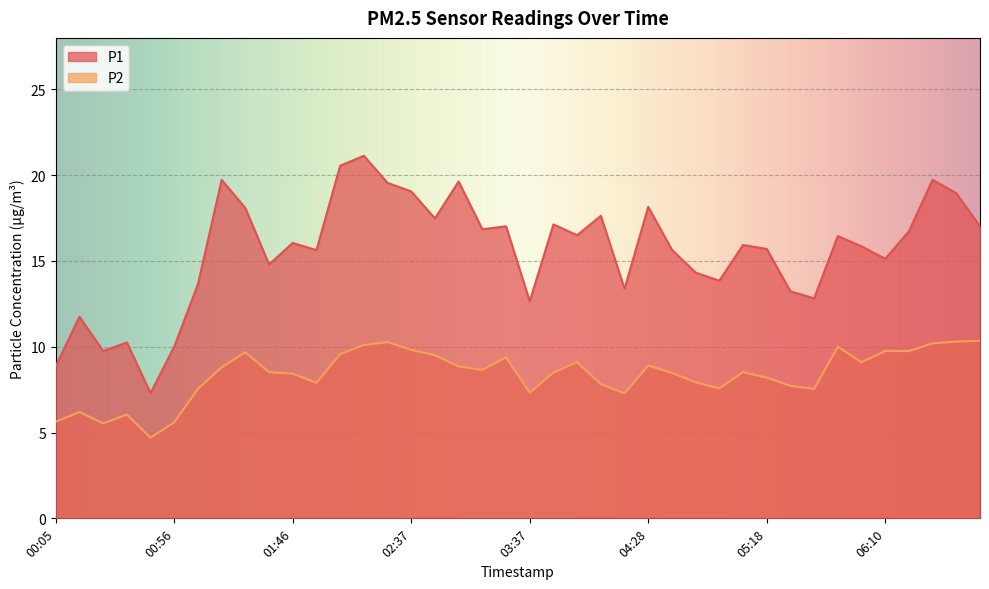

True or false: P1 and P2 intersect in this chart.

False